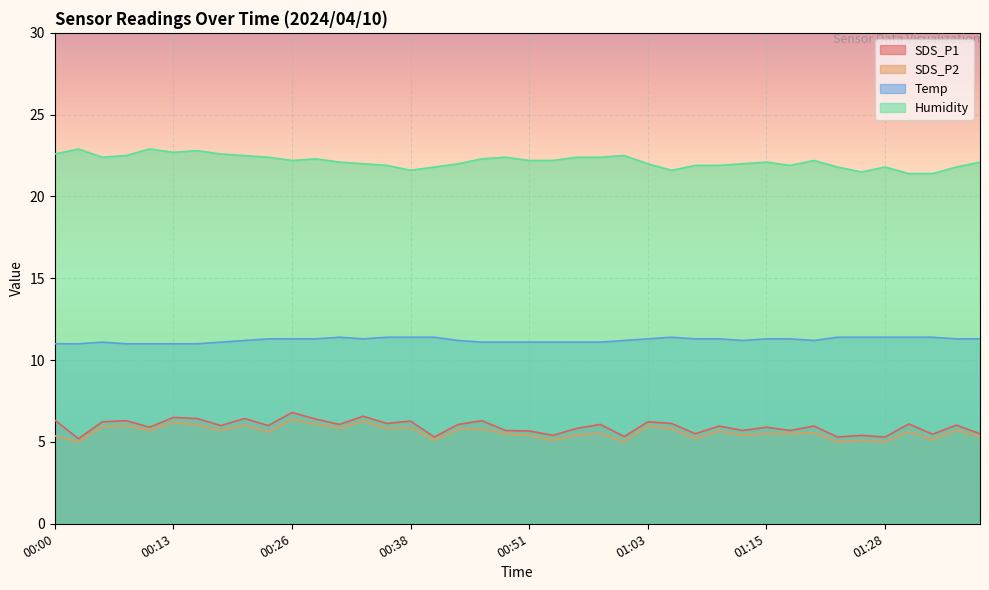

What is the label of the 15th point from the right?

01:03